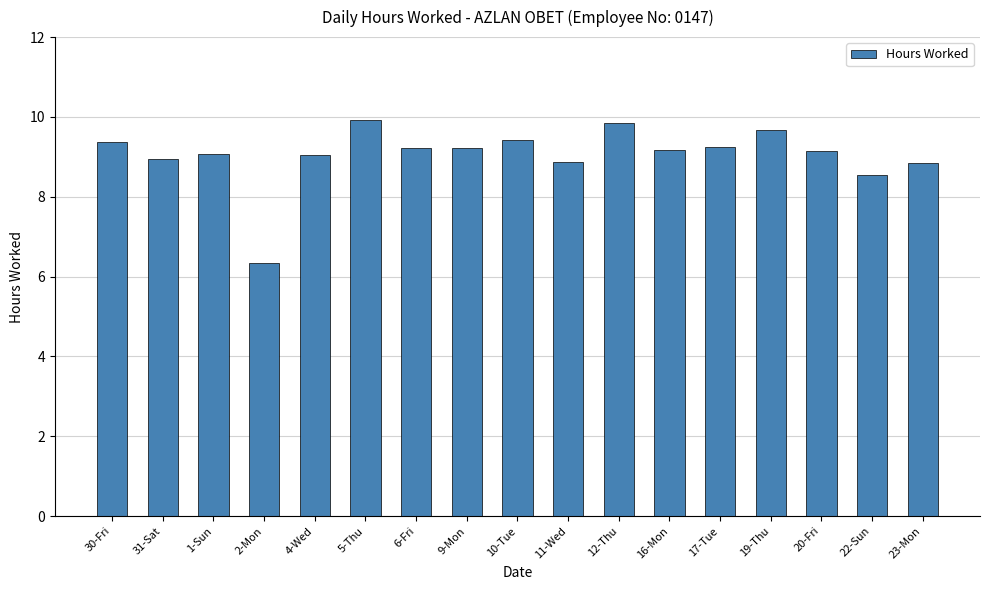

What is the ratio of the value at 1-Sun to the value at 2-Mon?

1.4